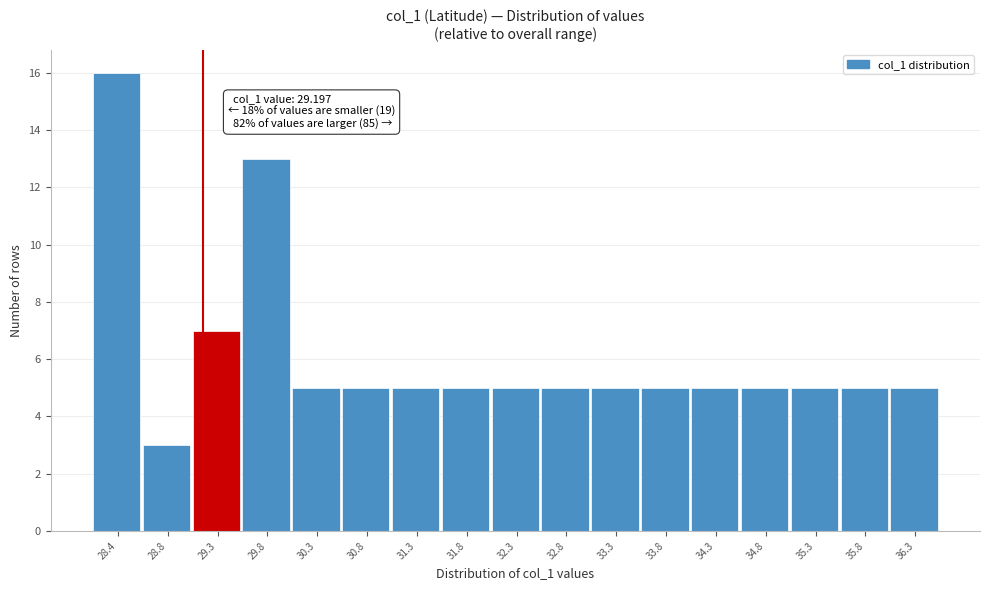

Over which range of the x-axis is the bar tallest?

28.10 to 28.60